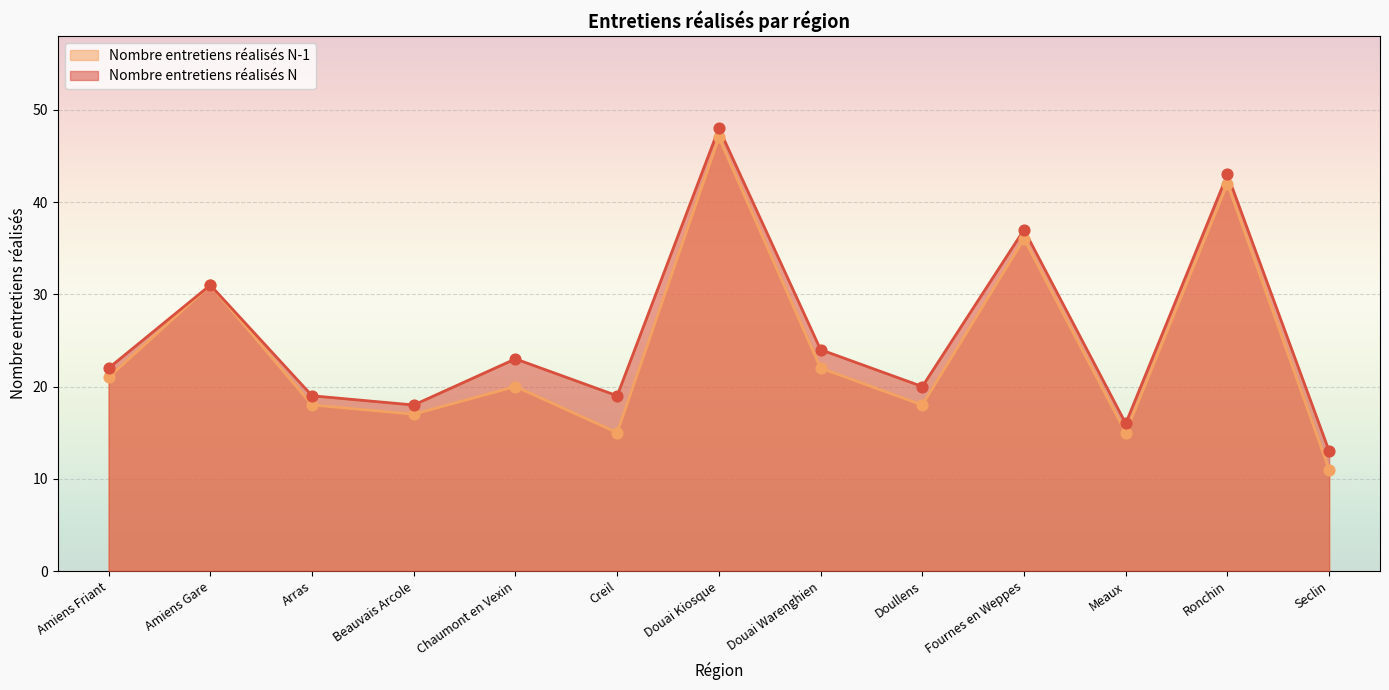

Is the value of Nombre entretiens réalisés N-1 at Seclin greater than the value of Nombre entretiens réalisés N at Beauvais Arcole?

No